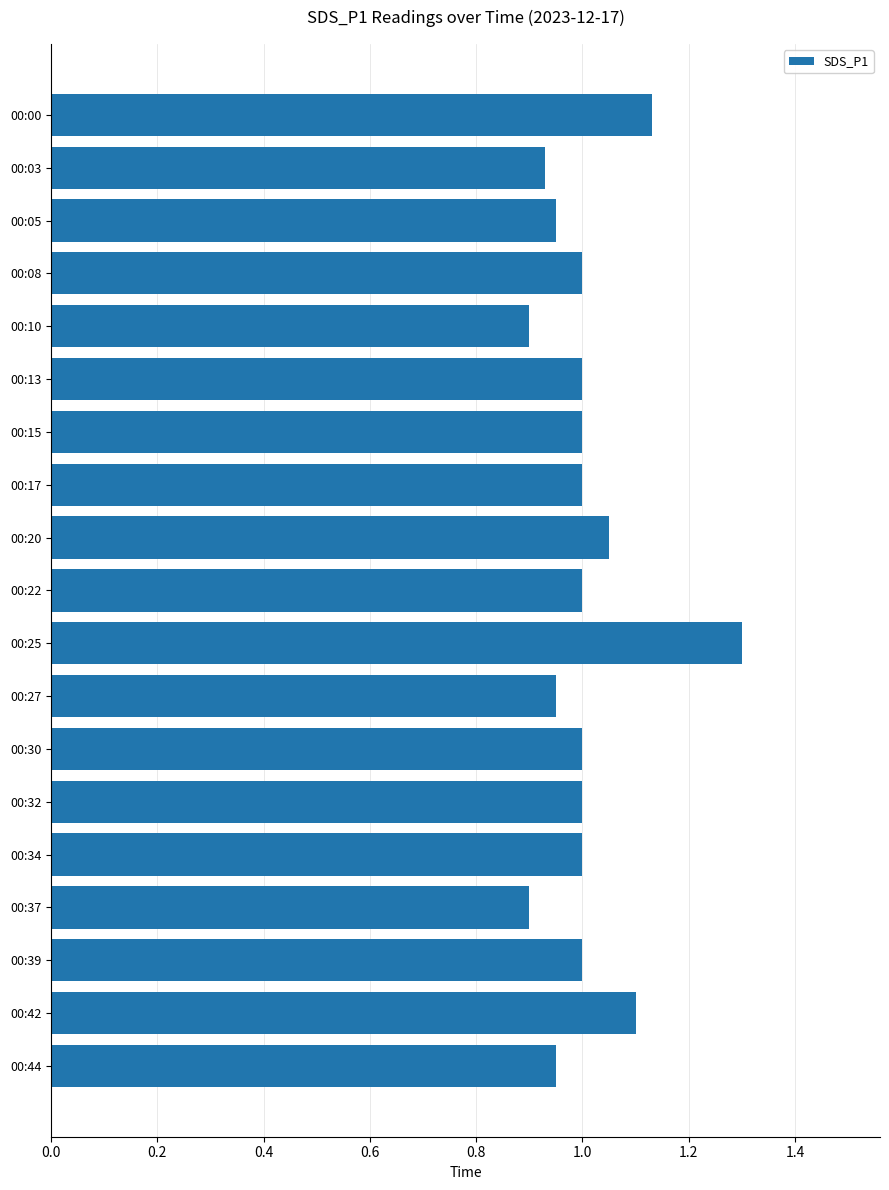

Between 00:44 and 00:37, which is larger?

00:44